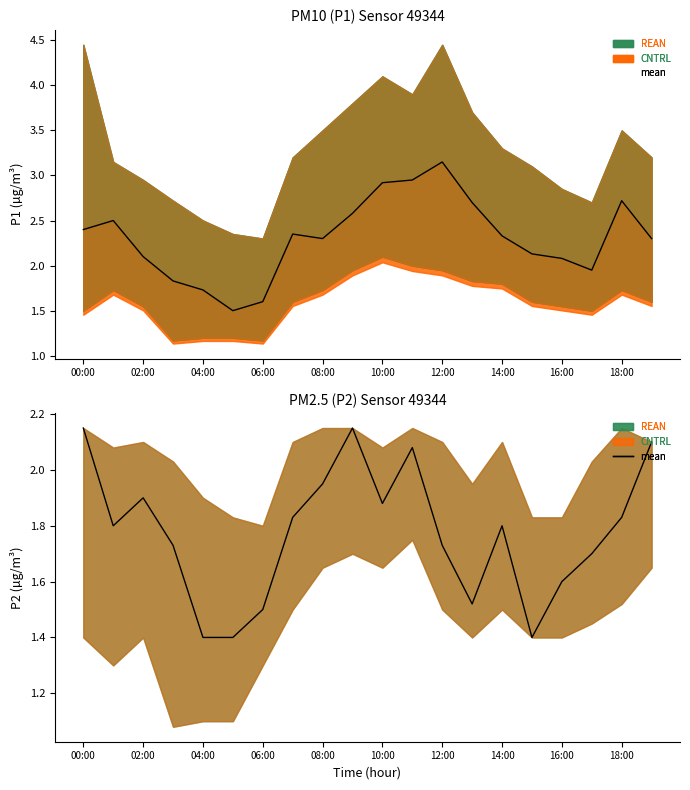

What is the label of the 11th point from the left?

10:00